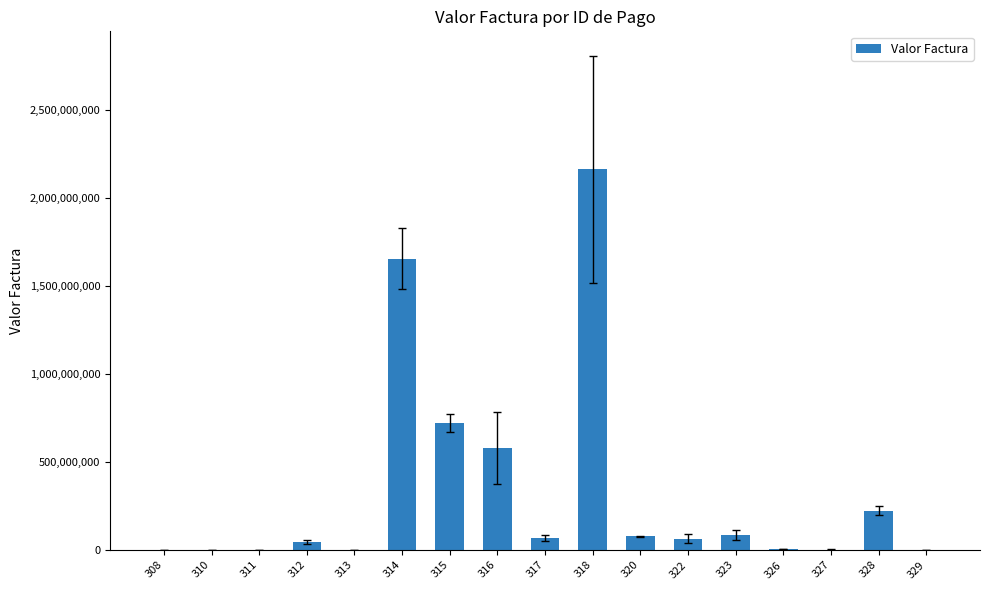

How many categories are shown in the chart?

17